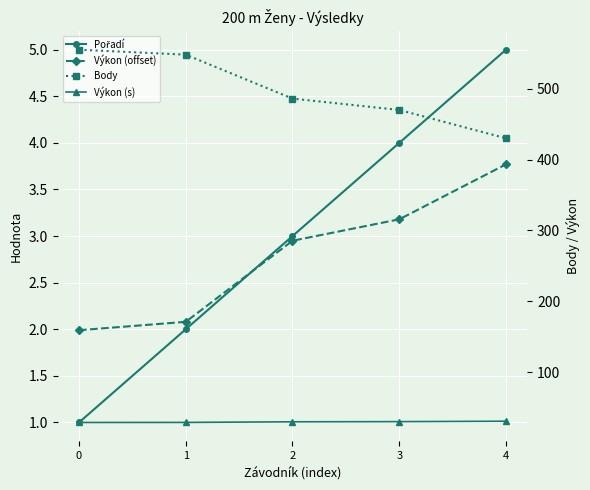

At 3, list the series in order from smallest to largest.

Výkon (offset), Pořadí, Výkon (s), Body